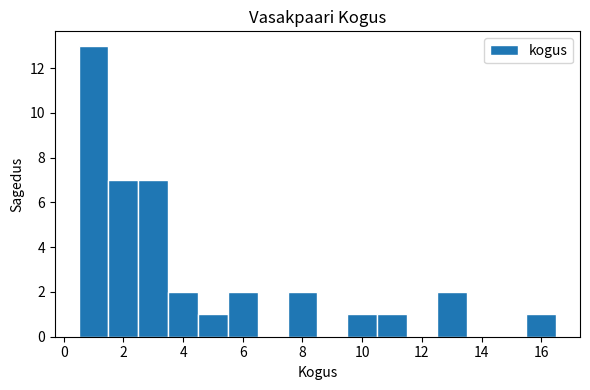

Reading left to right, list every bar in this chart as the range it spans on the x-axis followed by its height. Neither the bar edges nor the heights are printed on the chart, so give them approximately, as read against the axes.

0.5 to 1.5: 13
1.5 to 2.5: 7
2.5 to 3.5: 7
3.5 to 4.5: 2
4.5 to 5.5: 1
5.5 to 6.5: 2
6.5 to 7.5: 0
7.5 to 8.5: 2
8.5 to 9.5: 0
9.5 to 10.5: 1
10.5 to 11.5: 1
11.5 to 12.5: 0
12.5 to 13.5: 2
13.5 to 14.5: 0
14.5 to 15.5: 0
15.5 to 16.5: 1